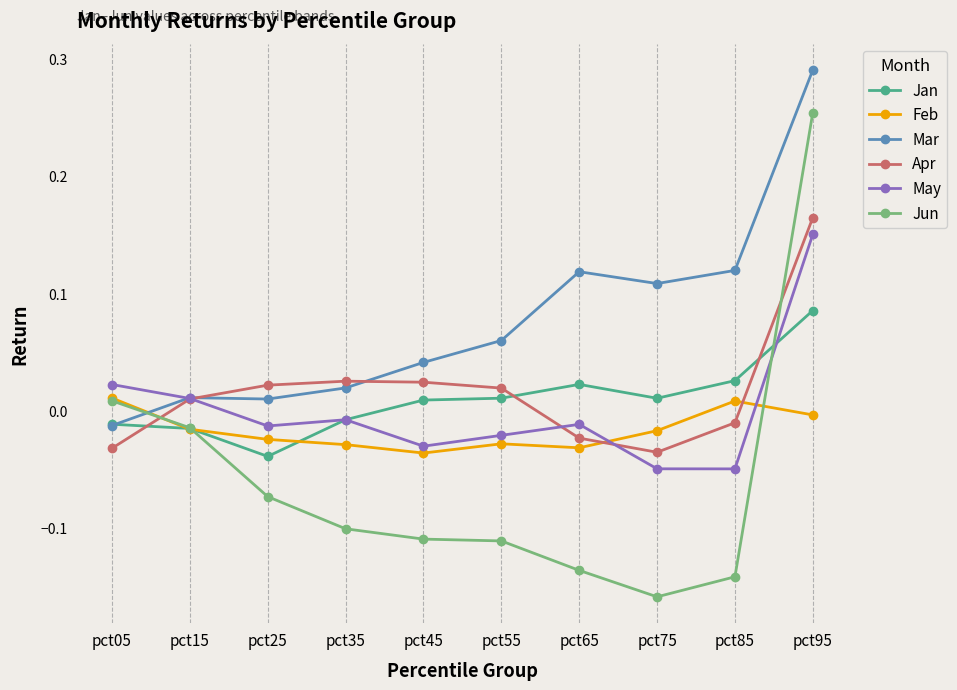

At which category does the chart reach its peak across all series?

pct95